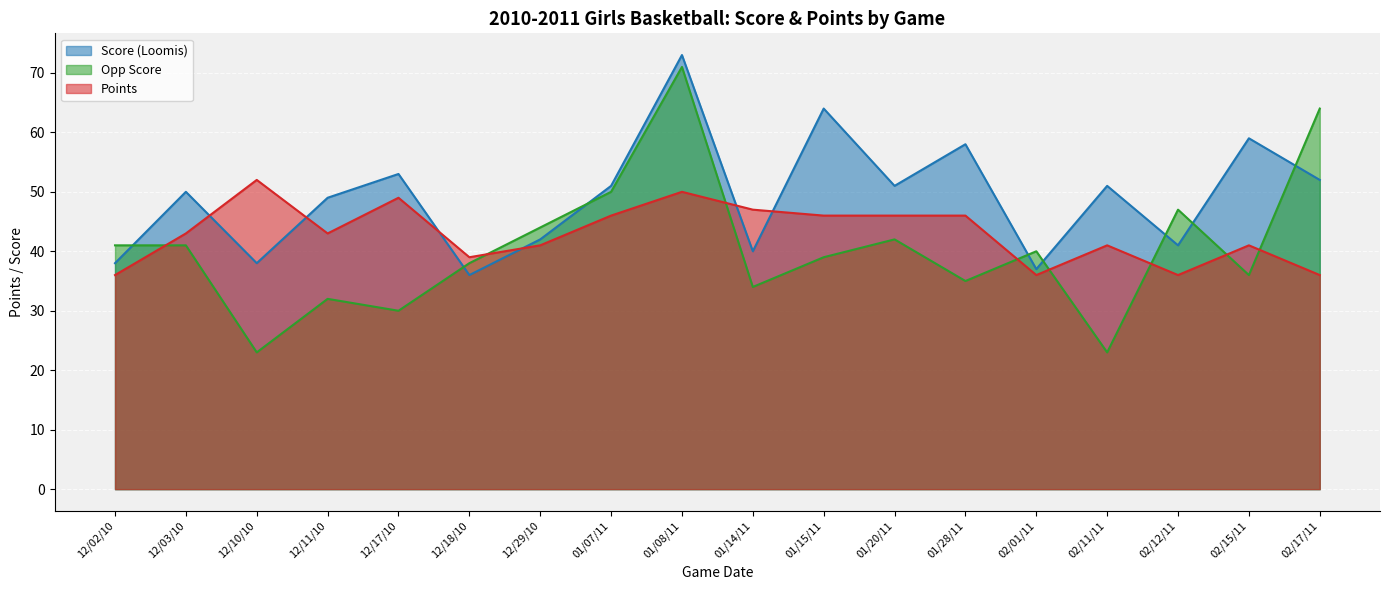

What is the difference between the maximum and minimum values in the Opp Score series?

48